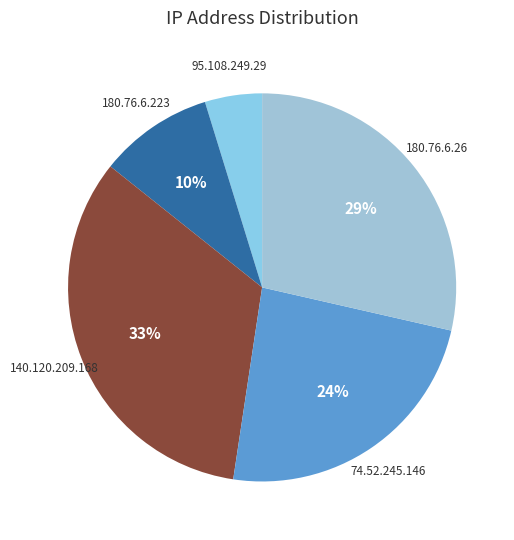

Which category has the smallest portion of the pie?

95.108.249.29